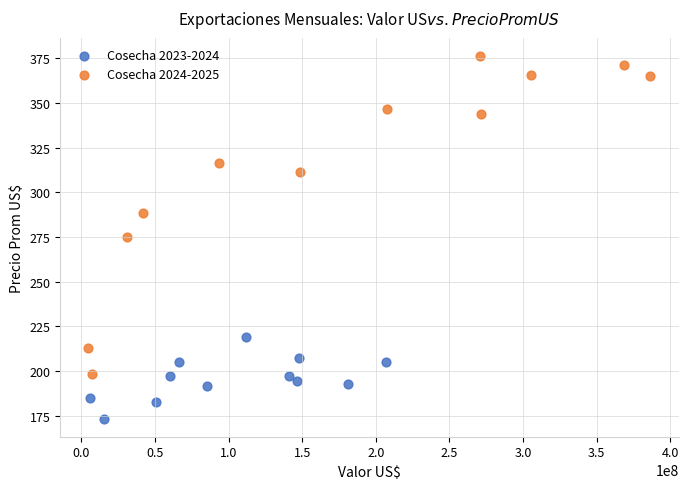

Which series has the widest spread of Y values?

Cosecha 2024-2025